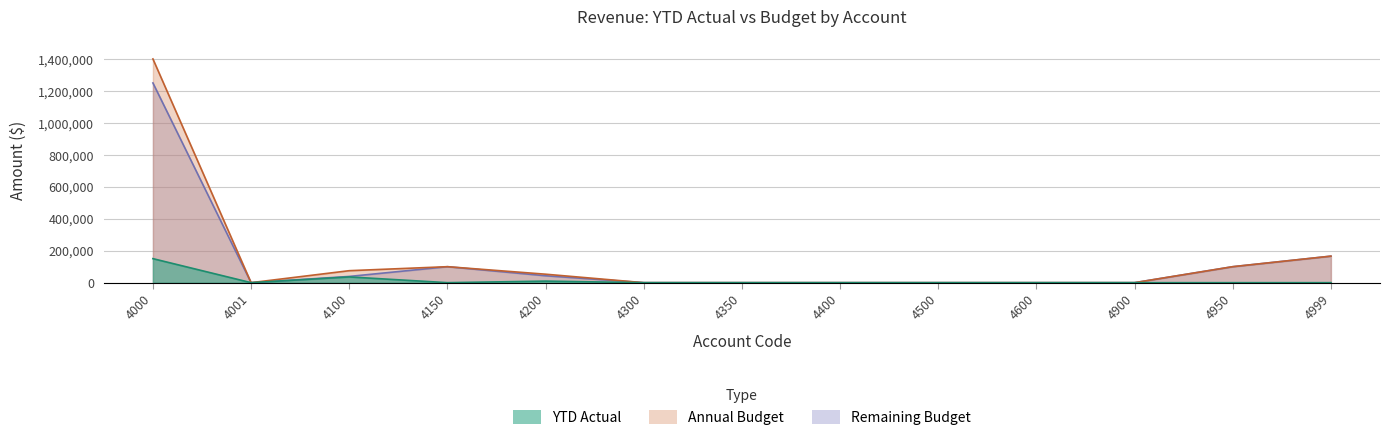

What is the sum of the Annual Budget values at 4950 and 4200?

153000.0